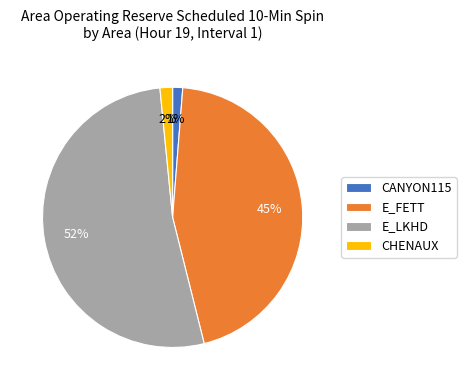

Which category has the biggest portion of the pie?

E_LKHD